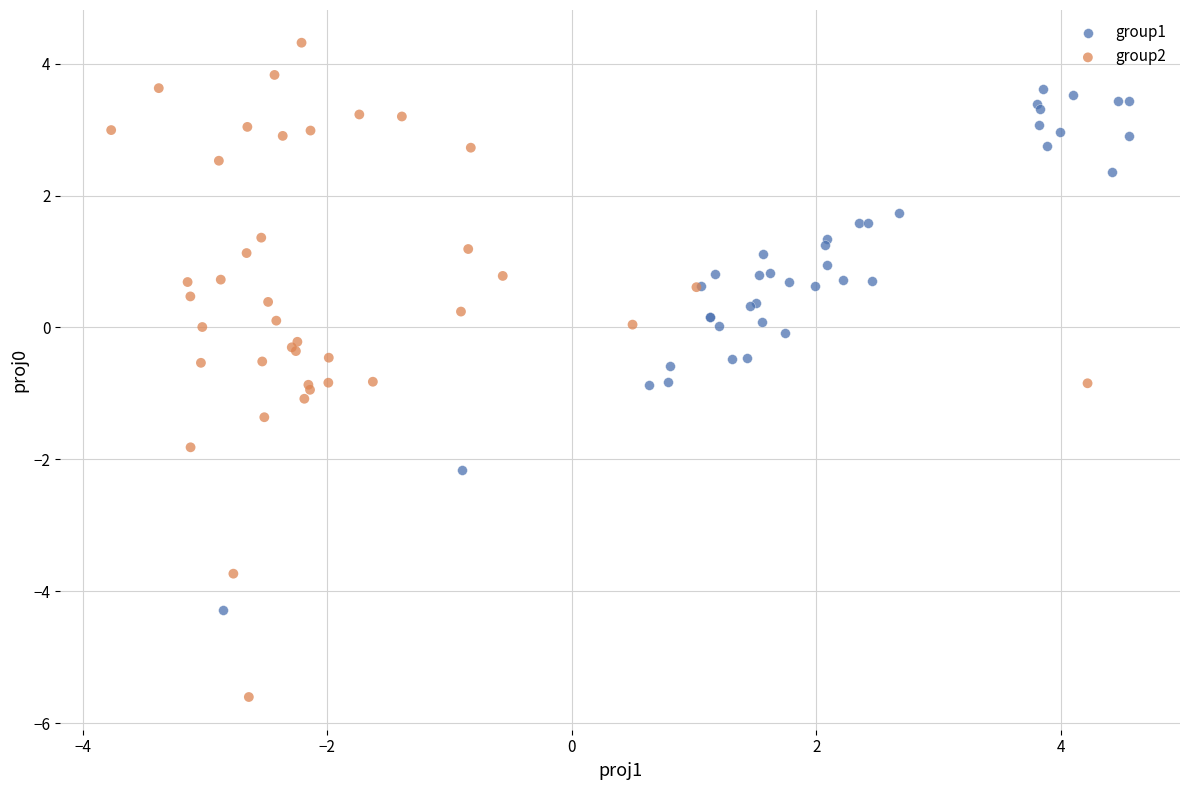

Which series contains the highest Y value?

group2